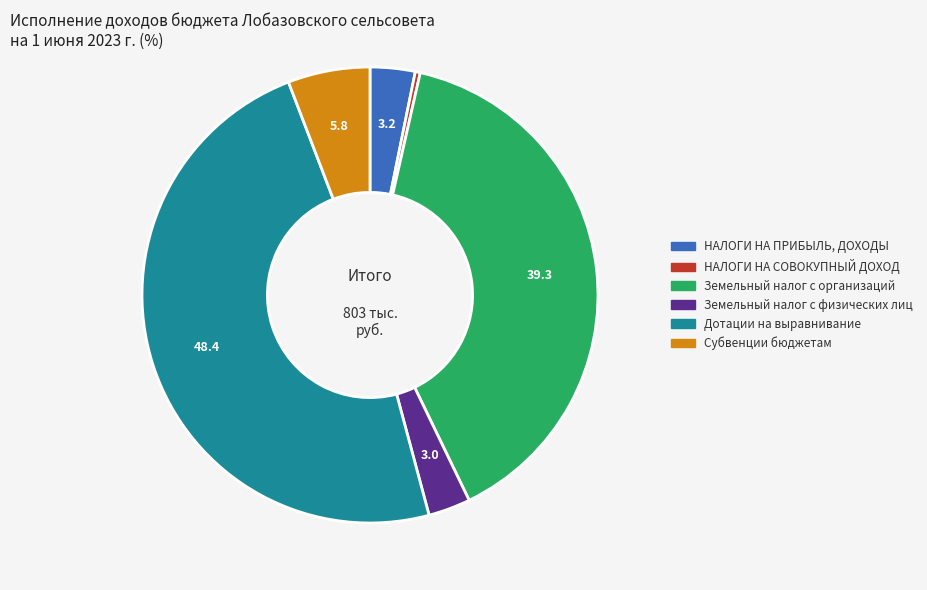

Does any single category account for the majority?

No